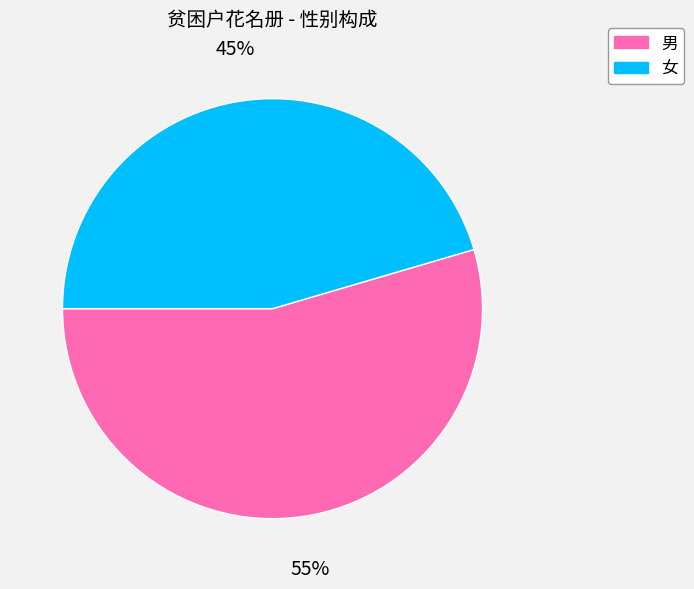

Which has a higher value, 男 or 女?

男